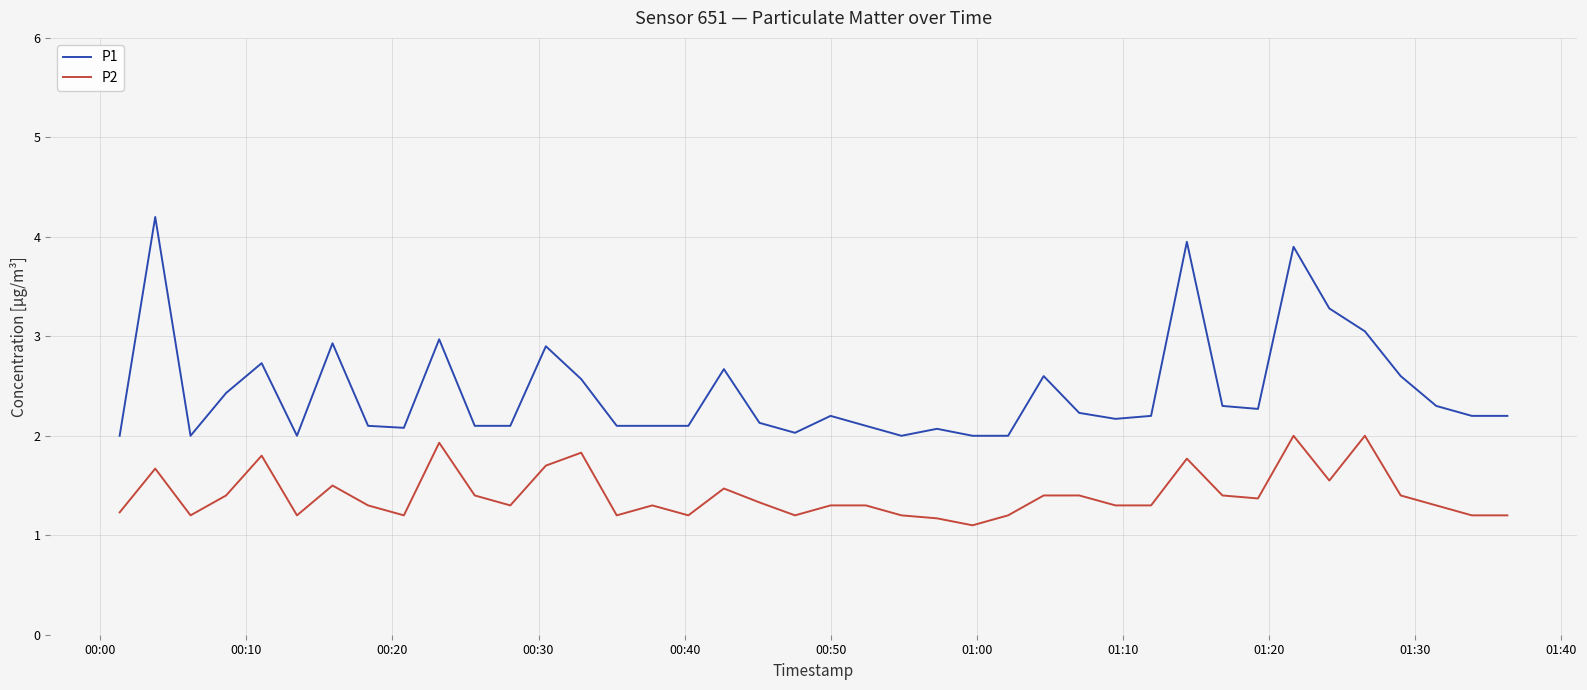

Which series has the widest spread of values?

P1